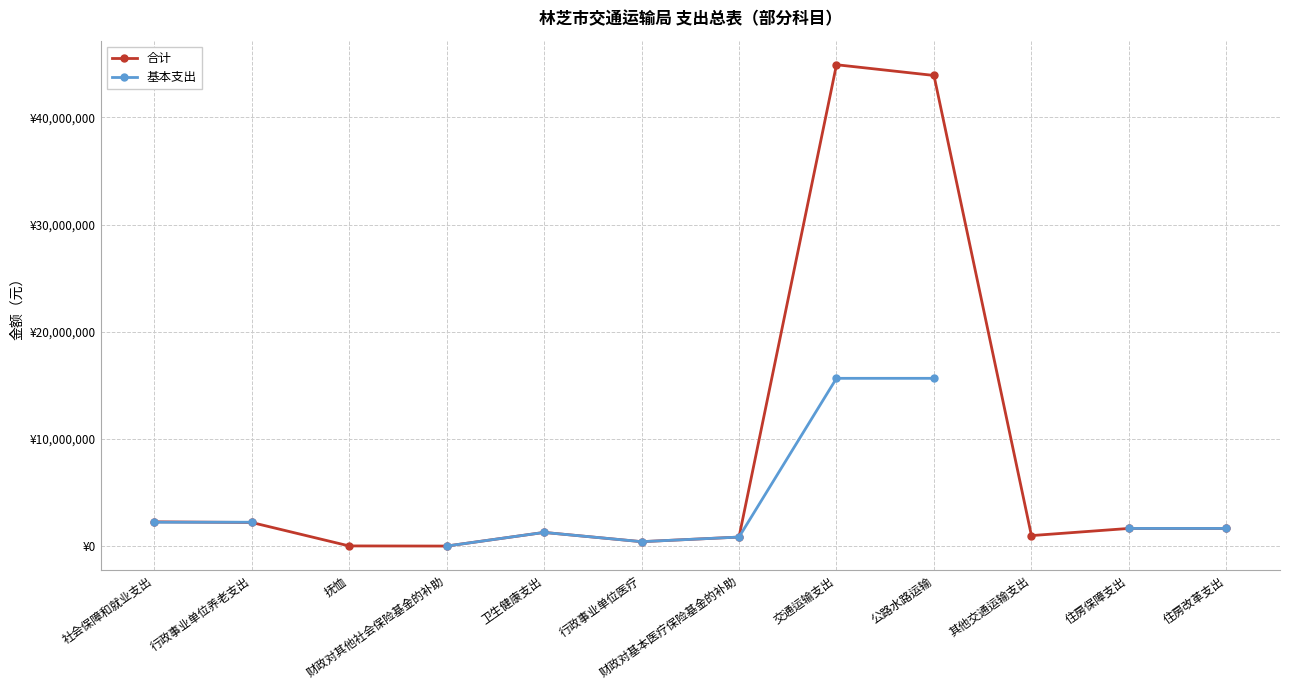

Does the chart display data point markers on the line(s)?

Yes